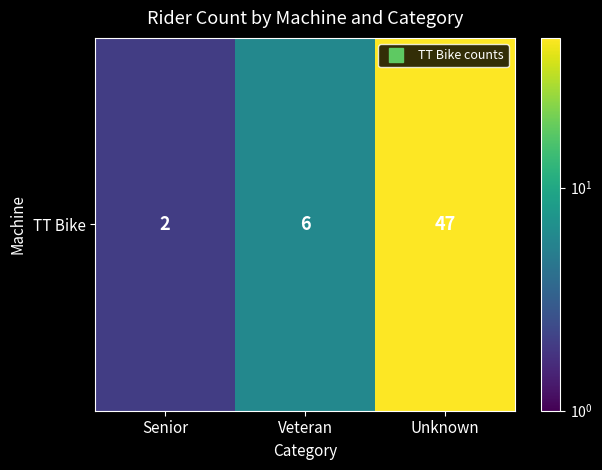

Reading left to right, what are all the values shown in this chart?

Senior=2	Veteran=6	Unknown=47